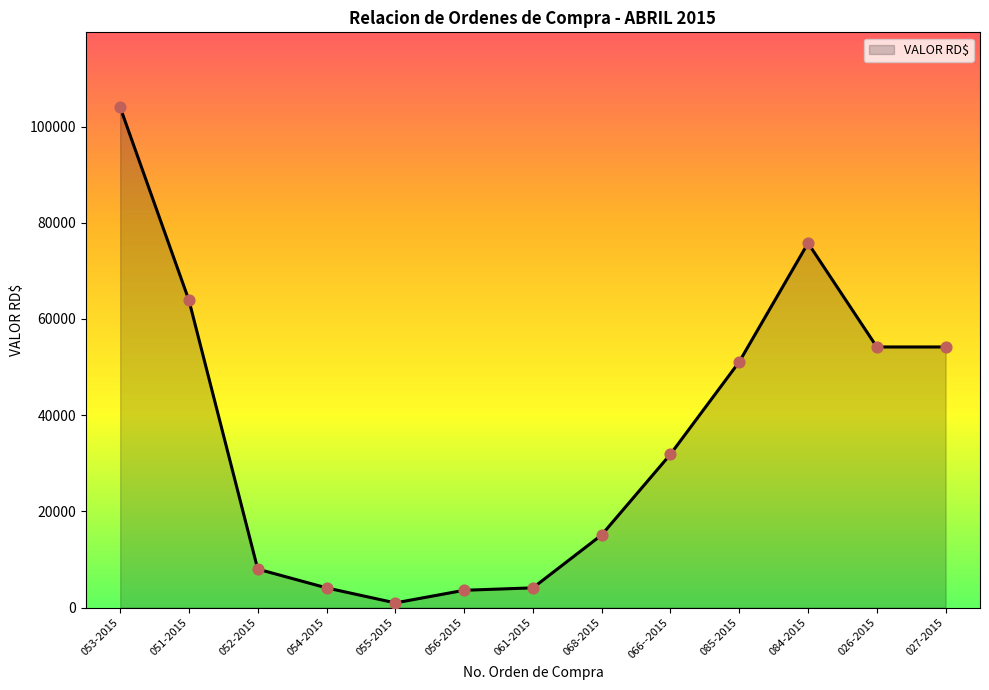

Between 026-2015 and 061-2015, which is larger?

026-2015